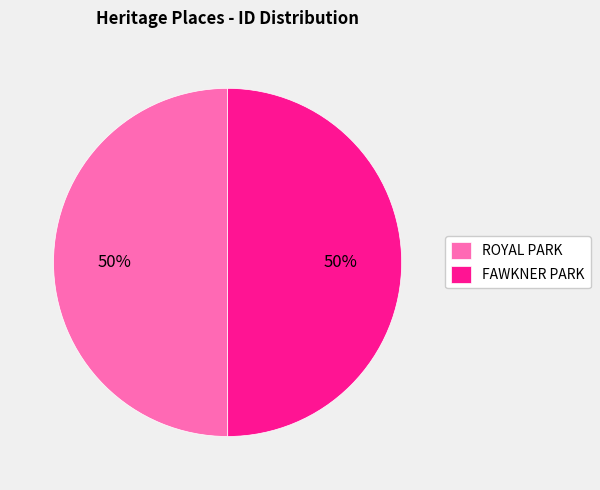

To the nearest percent, what is the average slice percentage?

50%